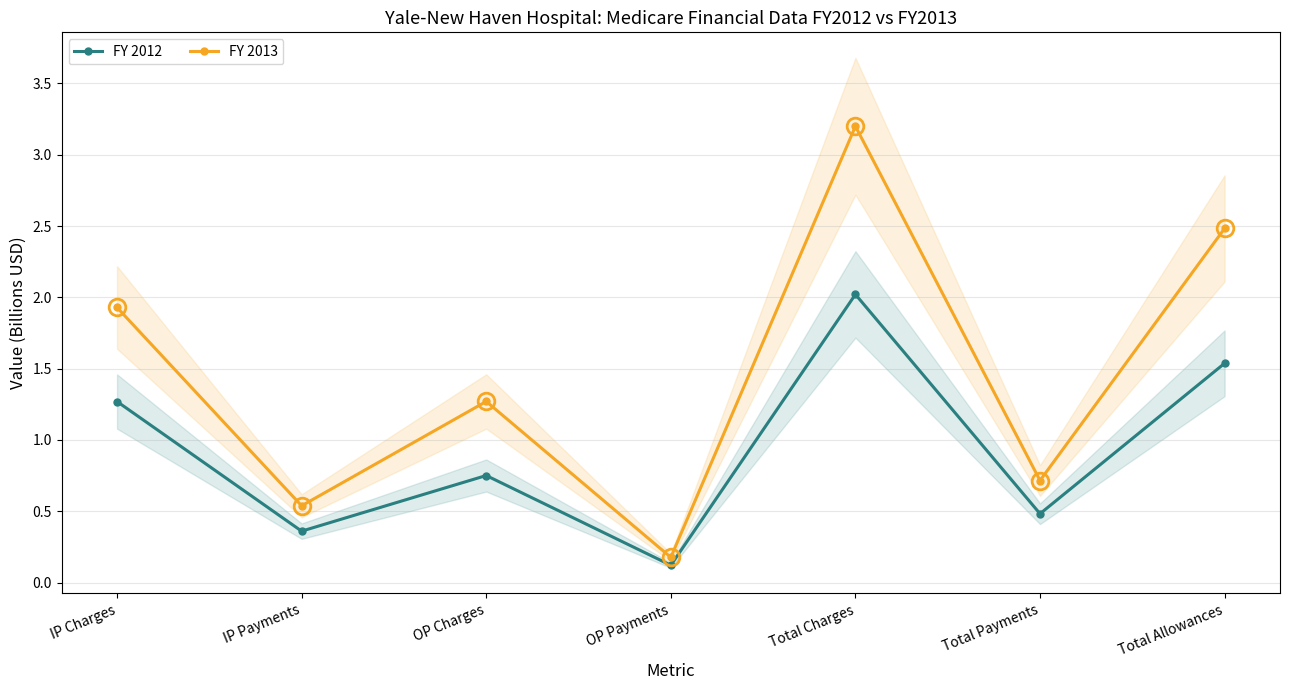

What is the spread (max minus min) of values at OP Payments?

0.1